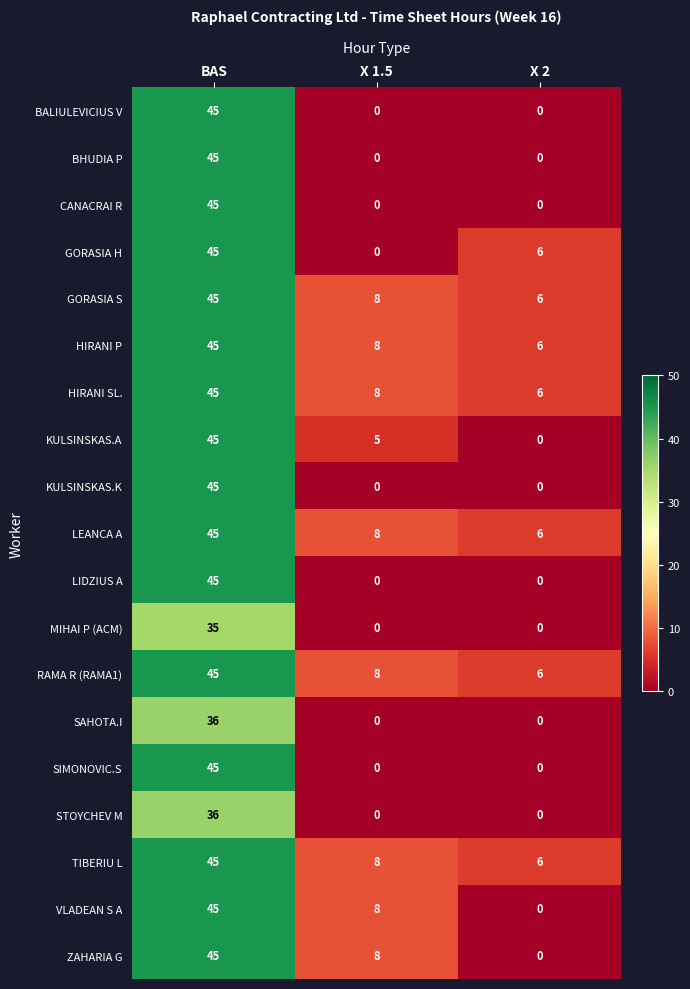

What is the average value of the ZAHARIA G series?

18